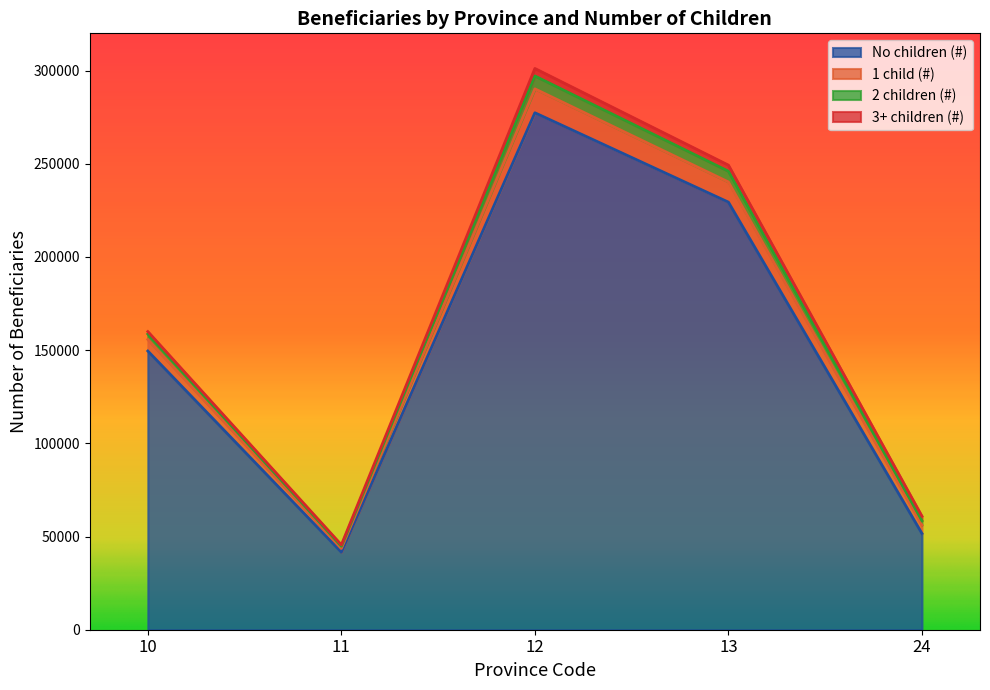

The value of No children (#) at 13 is 91395. True or false?

False